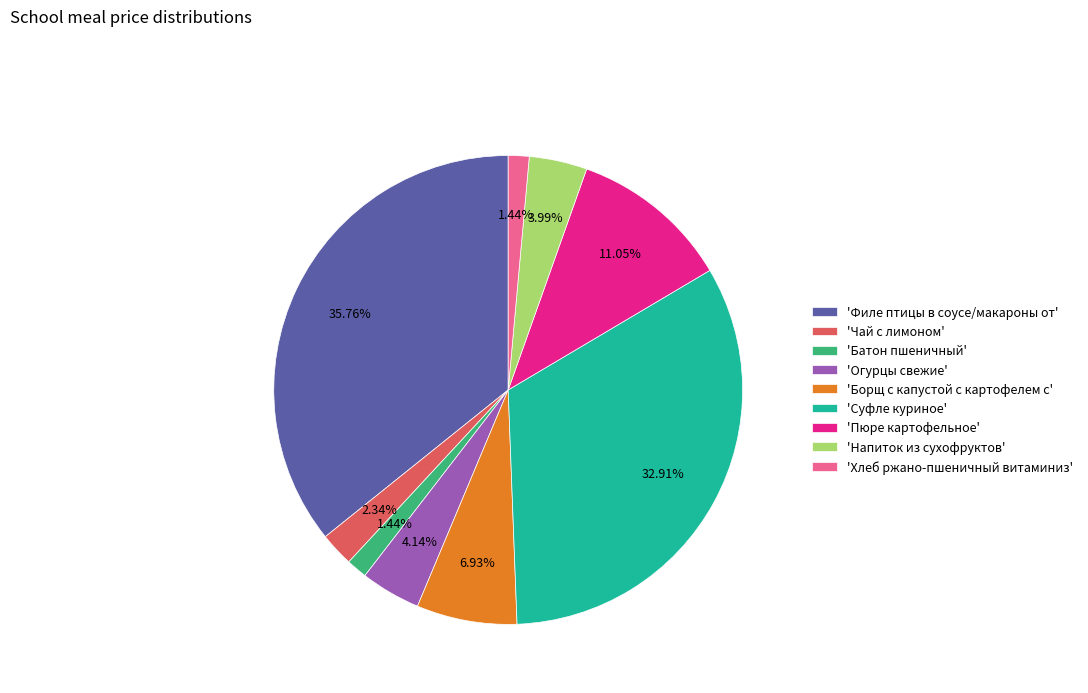

Count the number of slices in the pie.

9